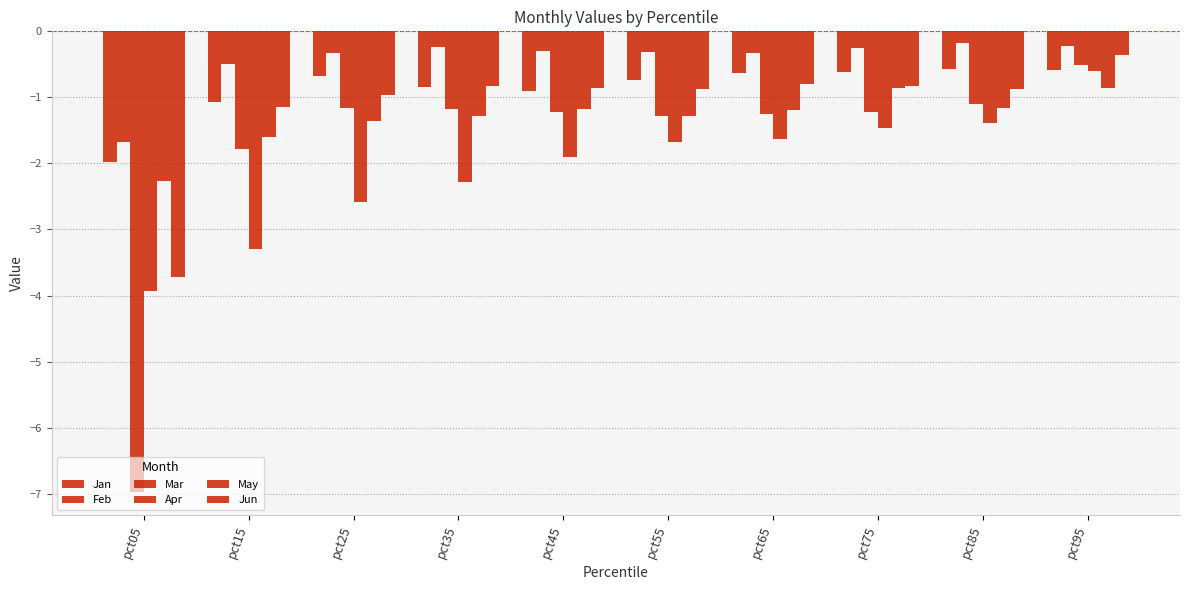

What is the maximum value shown in the chart?

-0.2